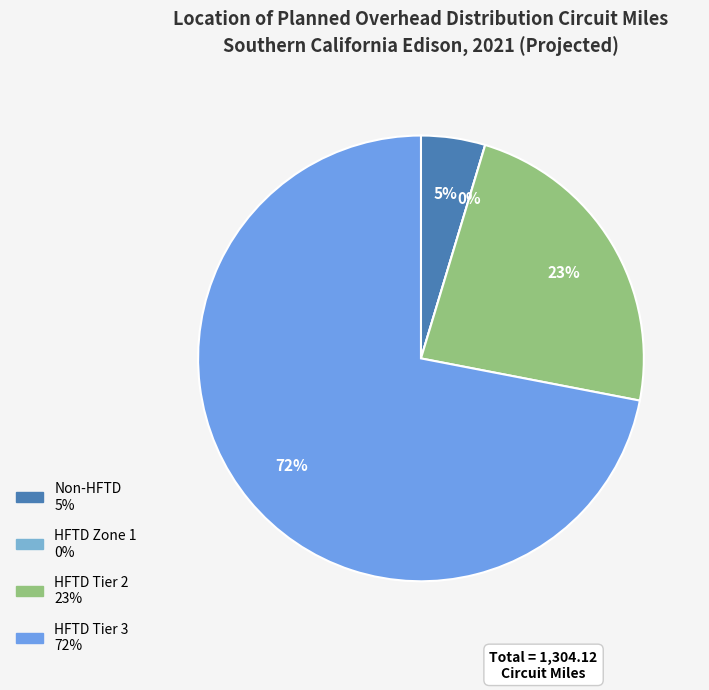

Which slice is the smallest?

HFTD Zone 1